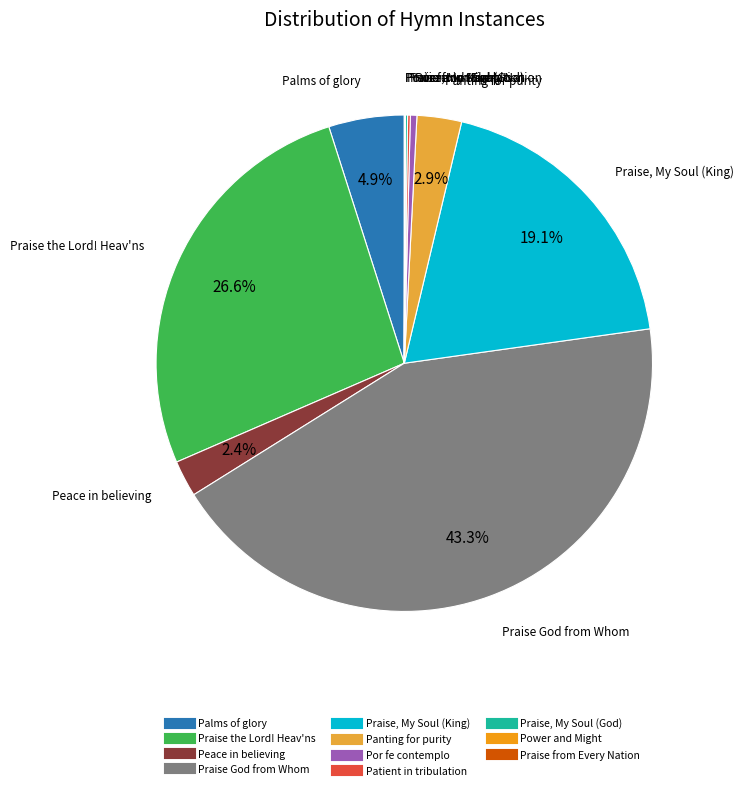

Is there a majority slice in this chart?

No